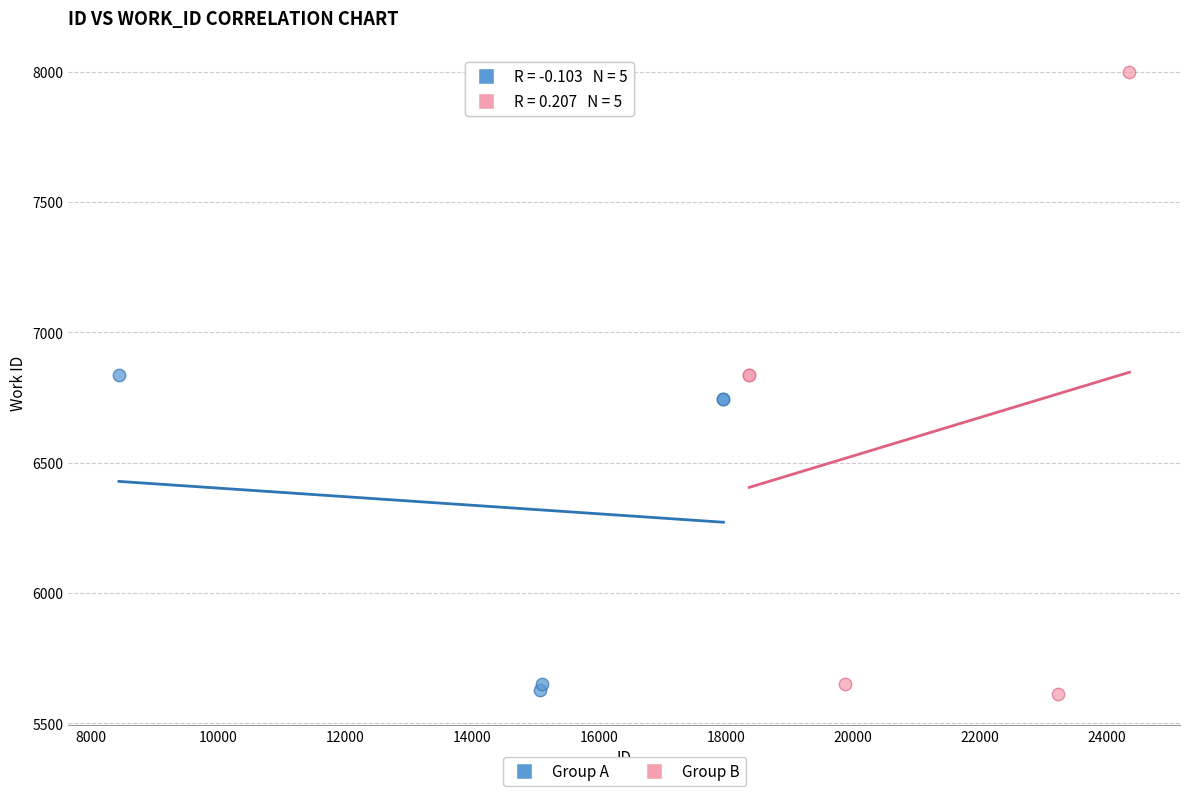

Which series reaches the maximum Y coordinate?

Group B